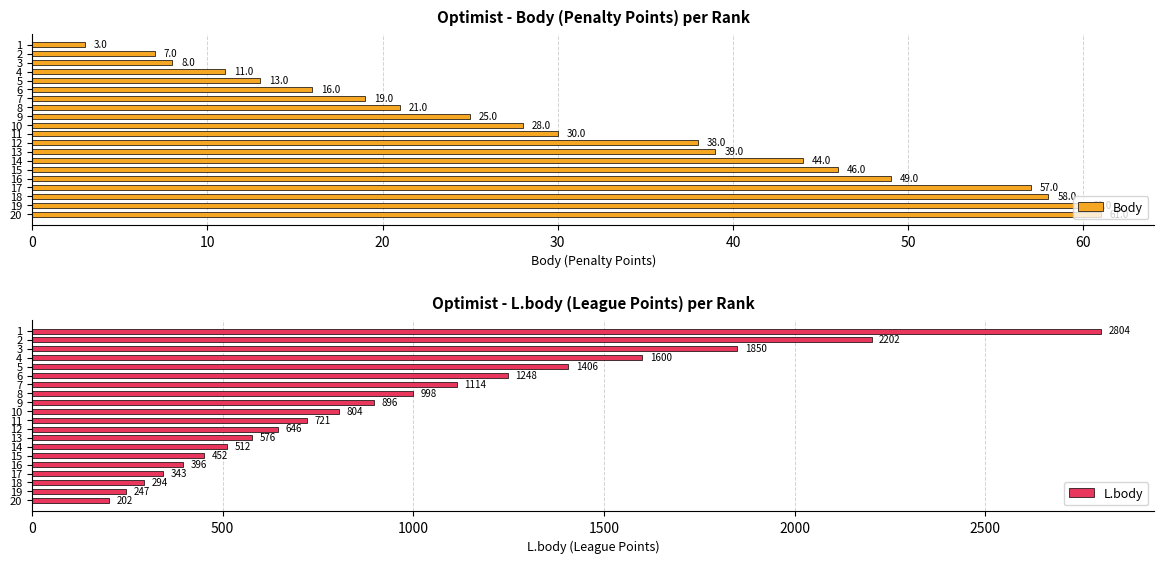

Reading right to left, list all the values displayed in this chart.

Body: 61	60	58	57	49	46	44	39	38	30	28	25	21	19	16	13	11	8	7	3
L.body: 202	247	294	343	396	452	512	576	646	721	804	896	998	1114	1248	1406	1600	1850	2202	2804